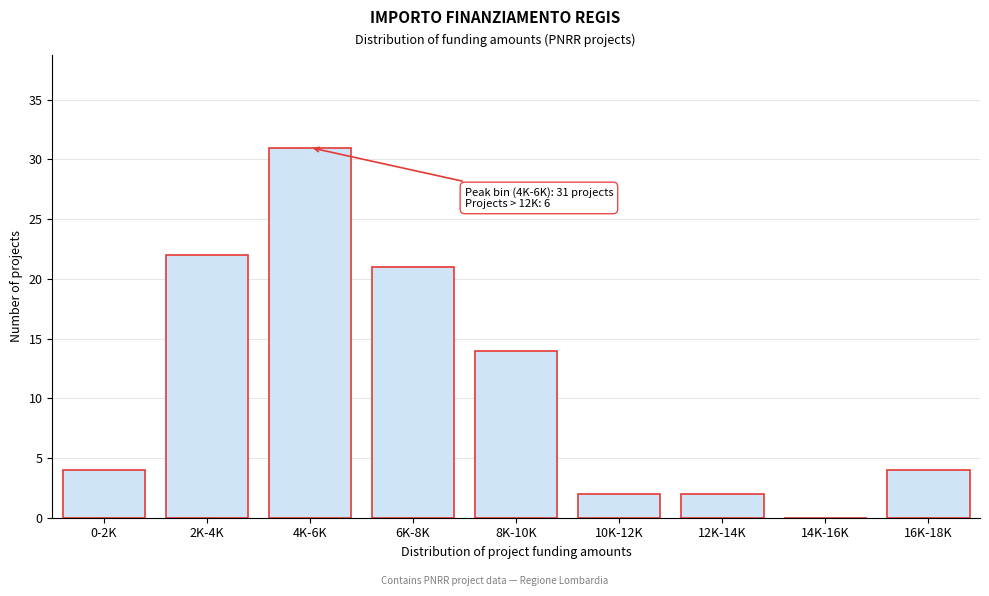

Reading left to right, list all the values displayed in this chart.

0-2K=4	2K-4K=22	4K-6K=31	6K-8K=21	8K-10K=14	10K-12K=2	12K-14K=2	14K-16K=0	16K-18K=4